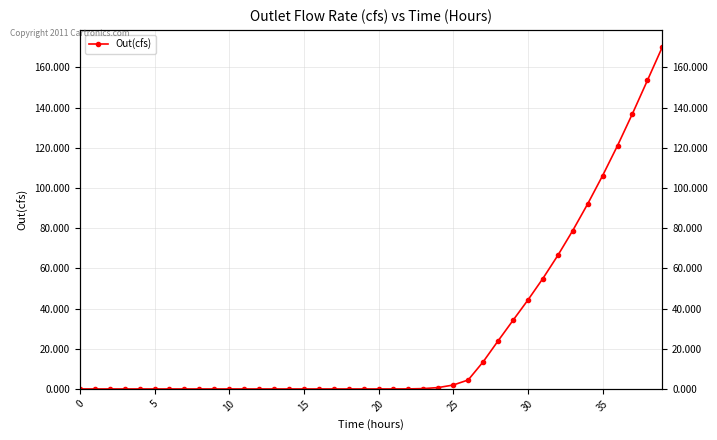

Which label corresponds to the largest value in the chart?

39